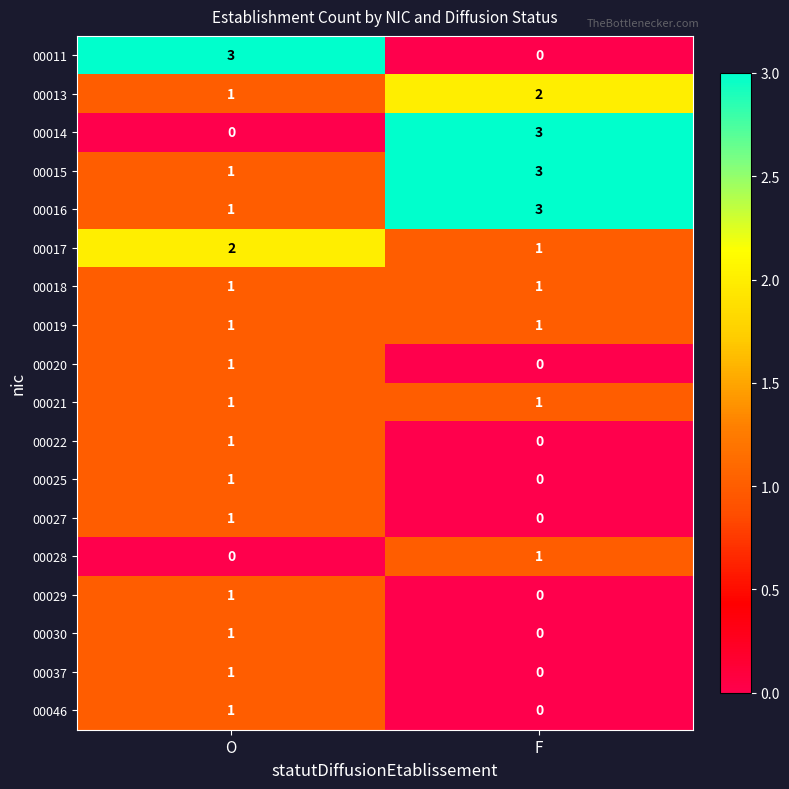

At which category is the sum across all series the highest?

O